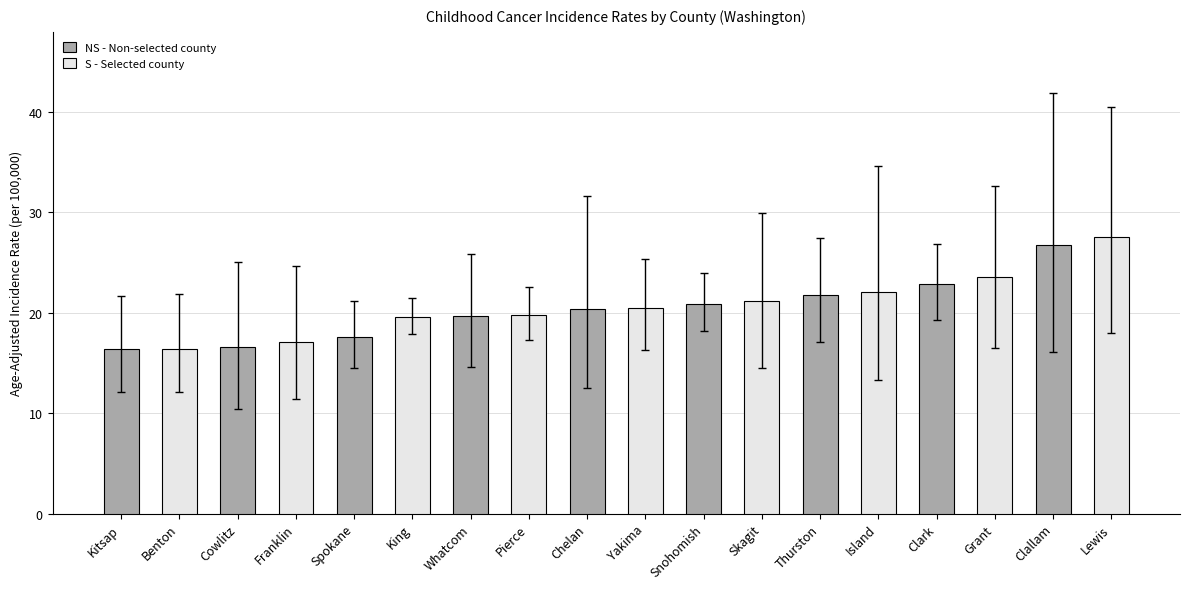

What is the spread (max minus min) of values at Thurston?

0.3